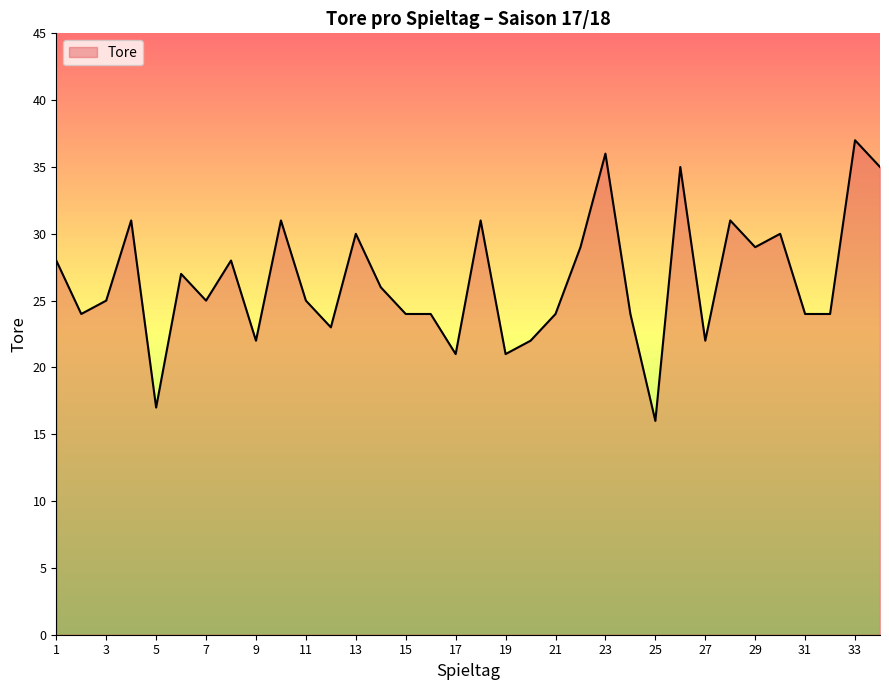

What is the minimum value shown in the chart?

16